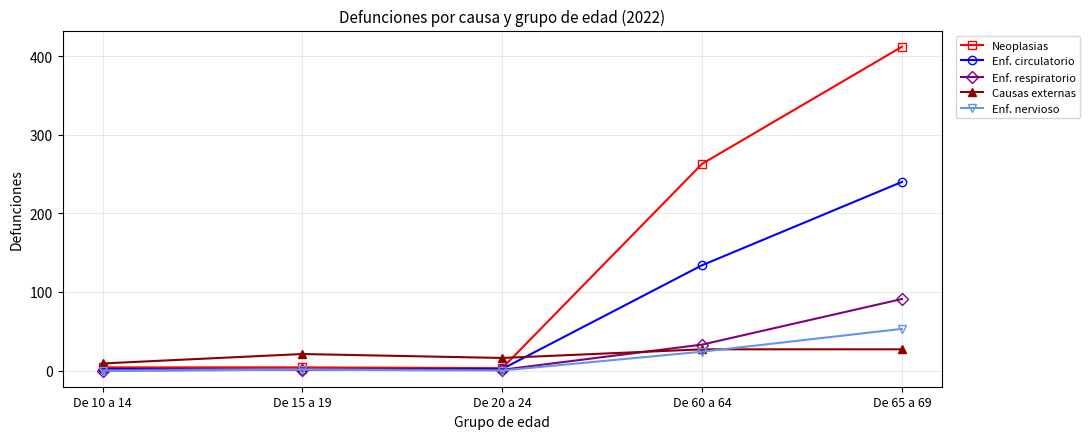

What is the difference between the highest and lowest values at De 65 a 69?

385